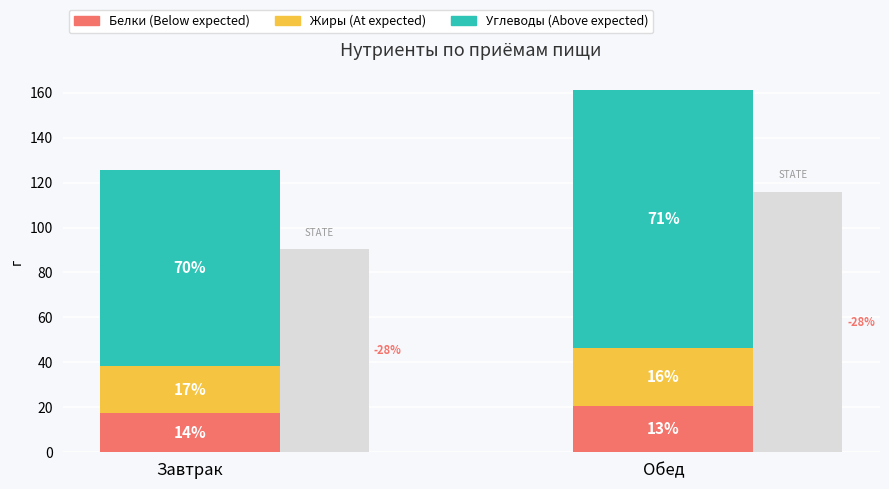

What is the approximate value of Углеводы at Завтрак?

87.3